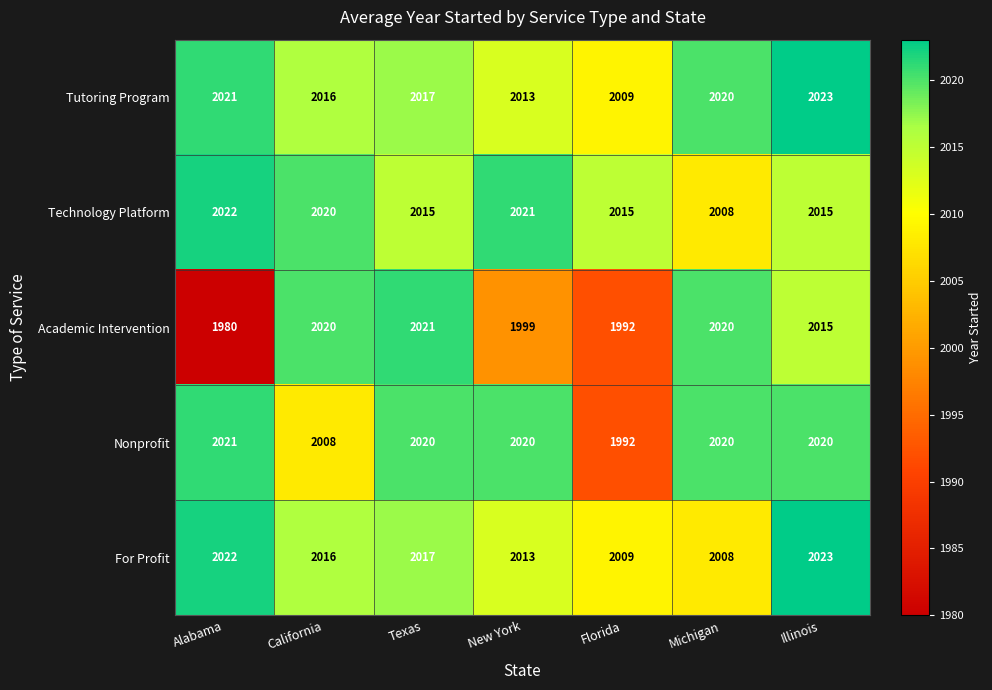

Which category has the highest value in the Tutoring Program series?

Illinois